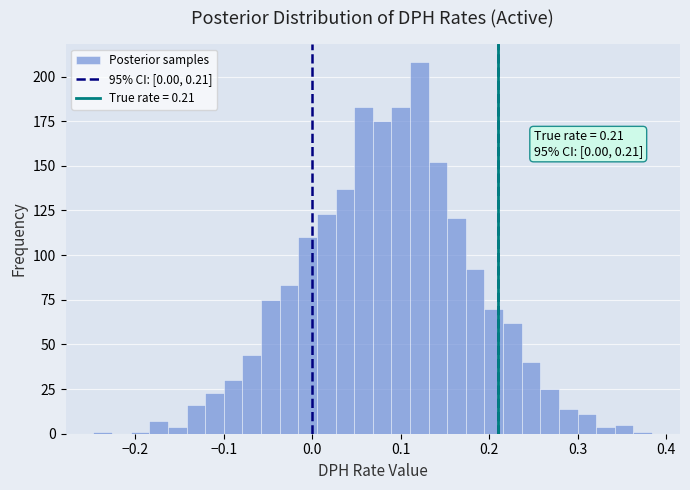

Read against the x-axis, roughly where is the centre of the tallest bar?

0.12